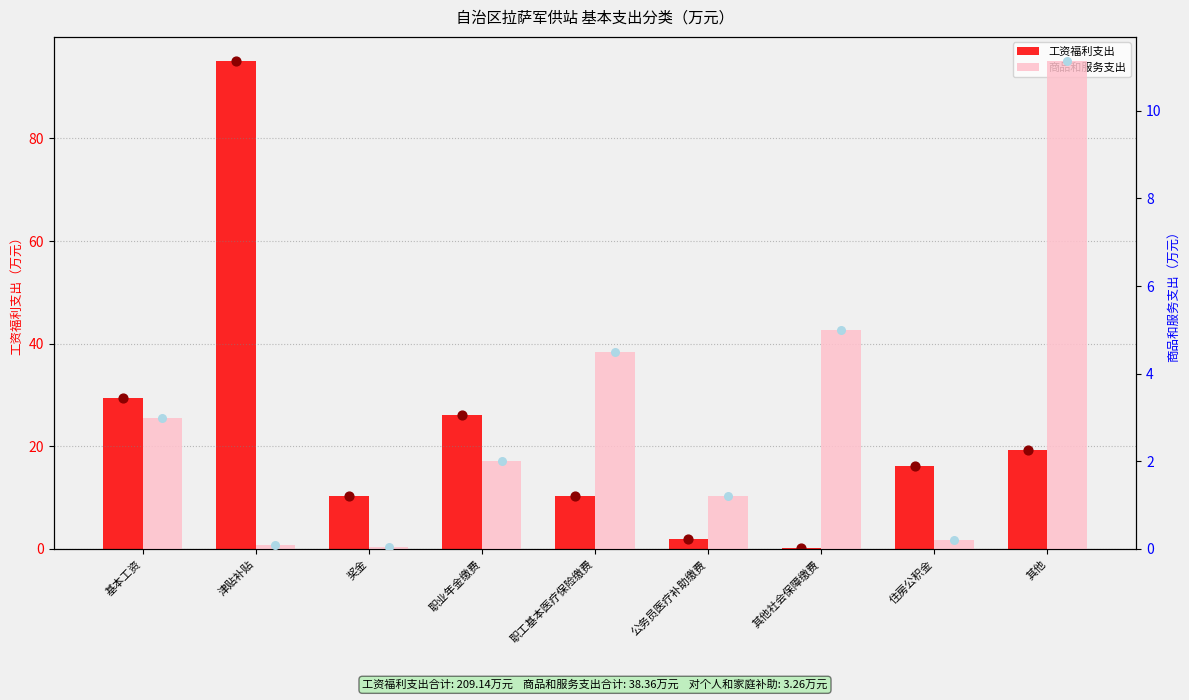

At how many categories does at least one series exceed 86?

1